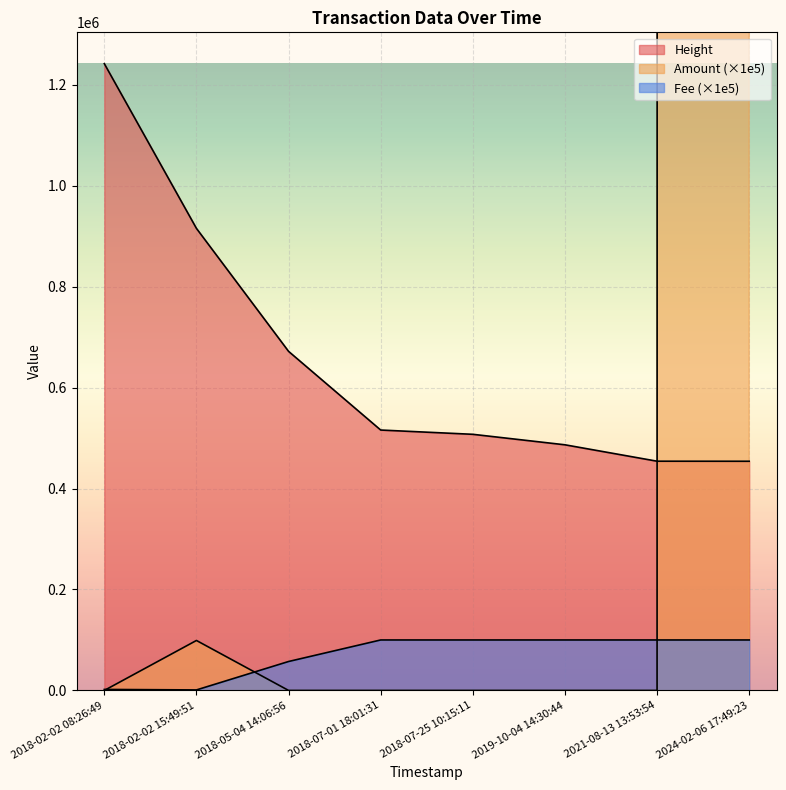

True or false: Fee has more than 0 interior local peaks.

False